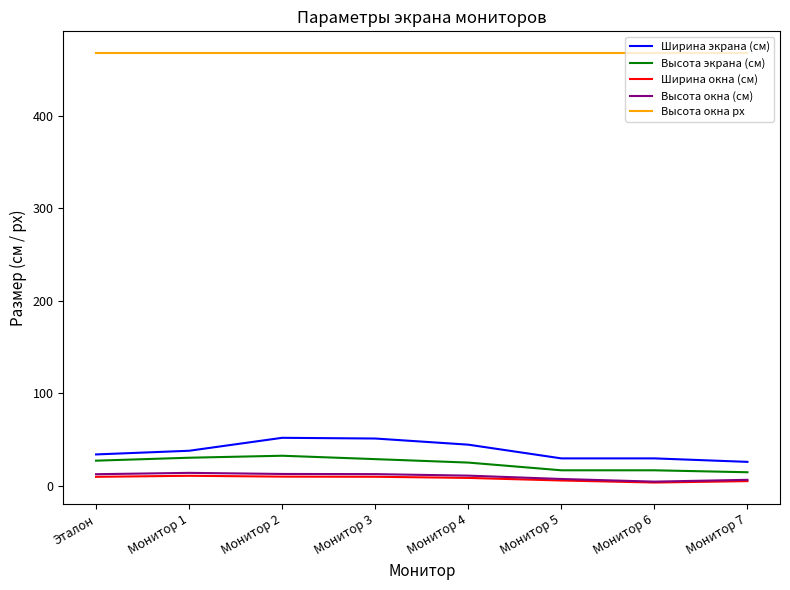

What is the smallest value displayed?

3.3